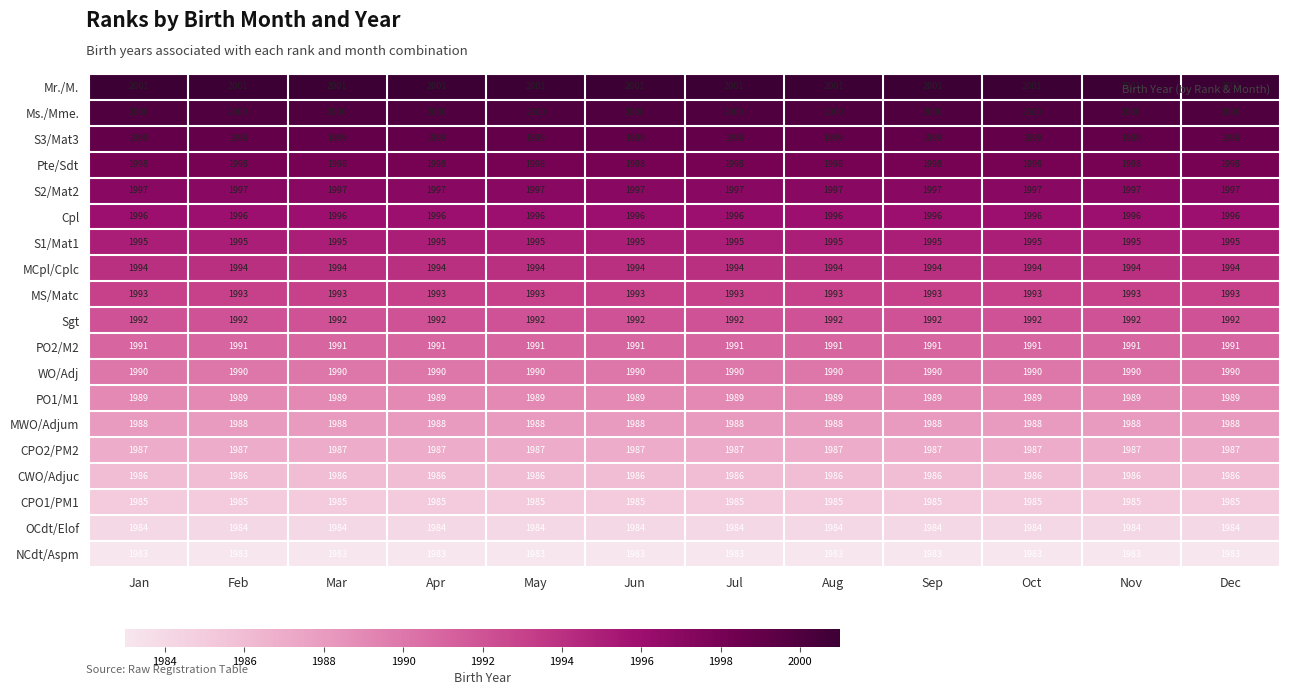

Which series has the largest total across all categories?

Mr./M.